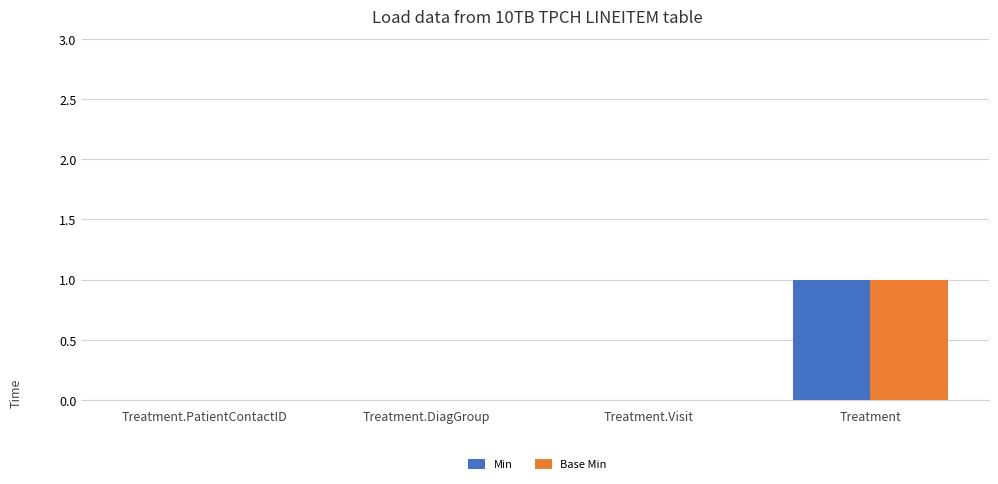

What is the sum of all Min values?

1